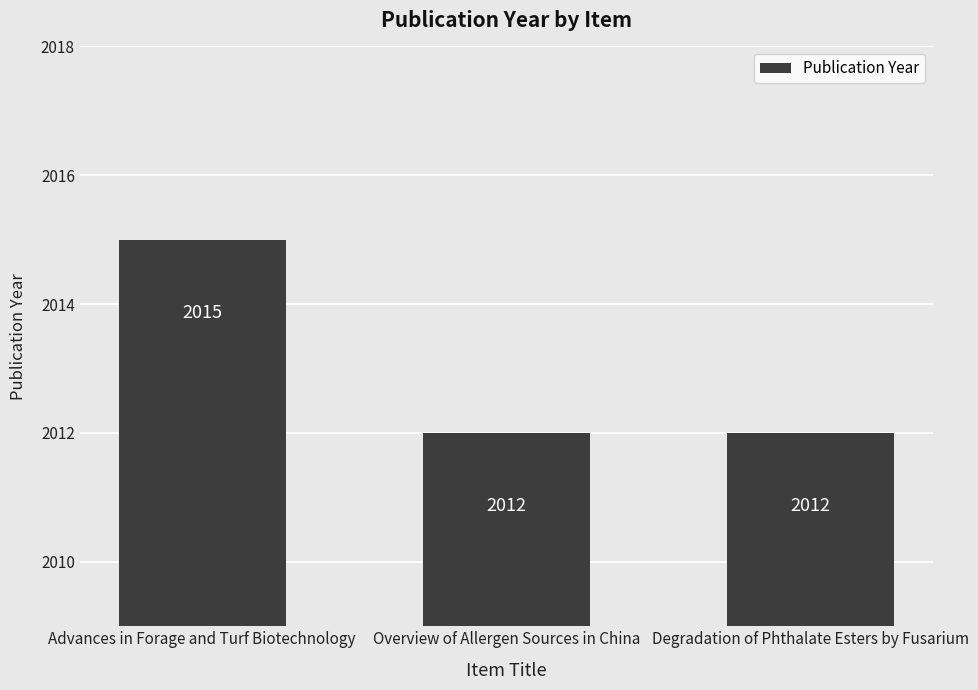

What is the minimum value shown in the chart?

2012